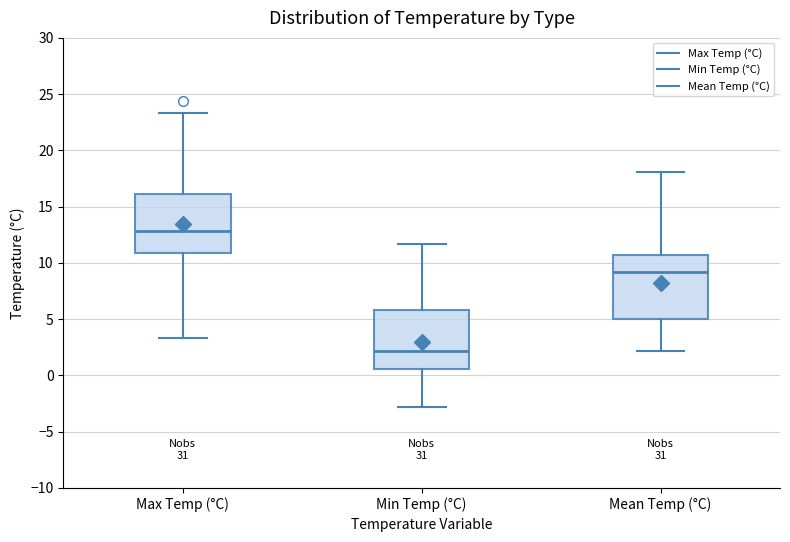

Which box's median line is the highest?

Max Temp (°C)